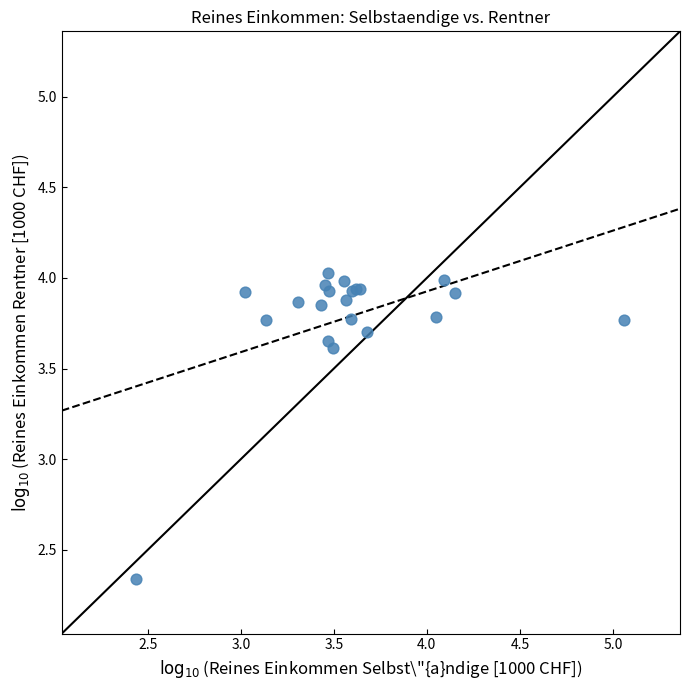

What Y value in the scatter plot is closest to 3?

3.6